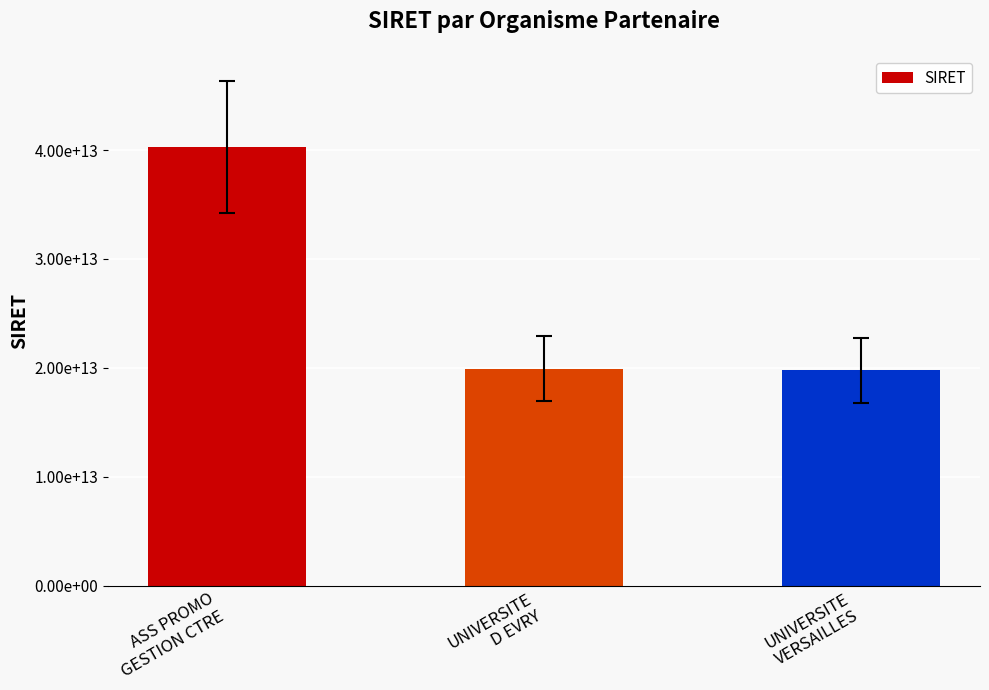

Rank the categories by value from lowest to highest.

UNIVERSITE
VERSAILLES, UNIVERSITE
D EVRY, ASS PROMO
GESTION CTRE